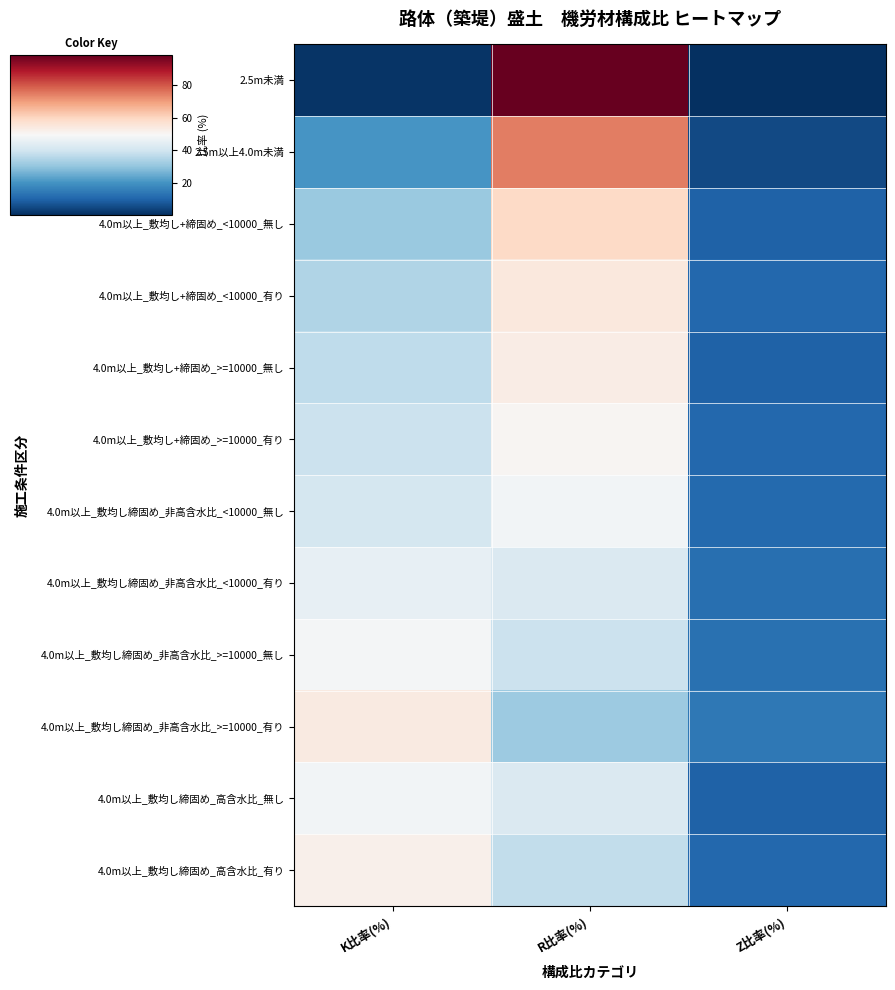

Between K比率(%) and R比率(%), which is larger?

R比率(%)